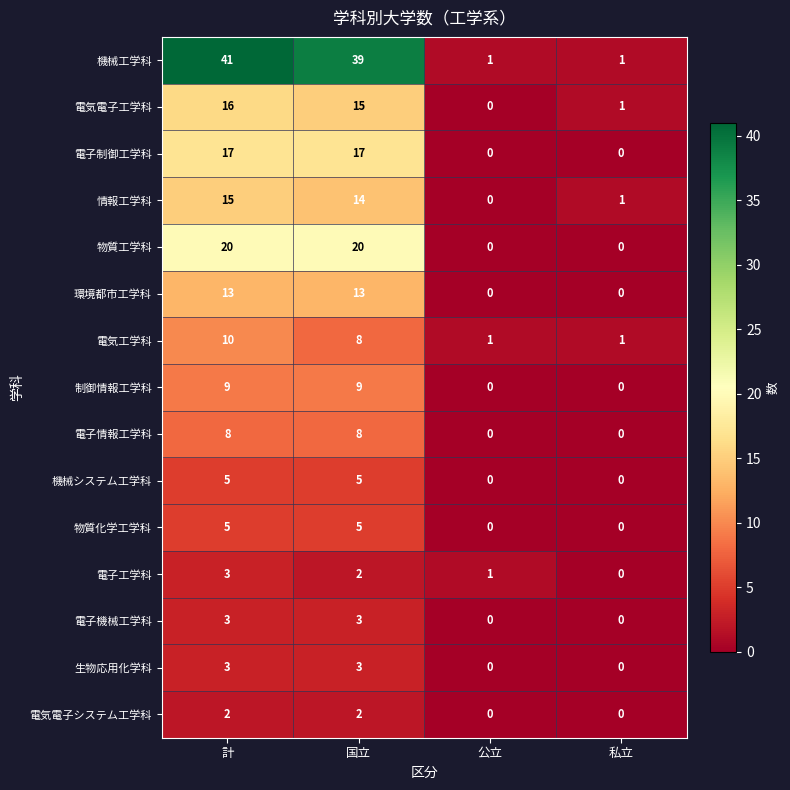

True or false: 電気電子システム工学科 has a value of 2 at 計.

True